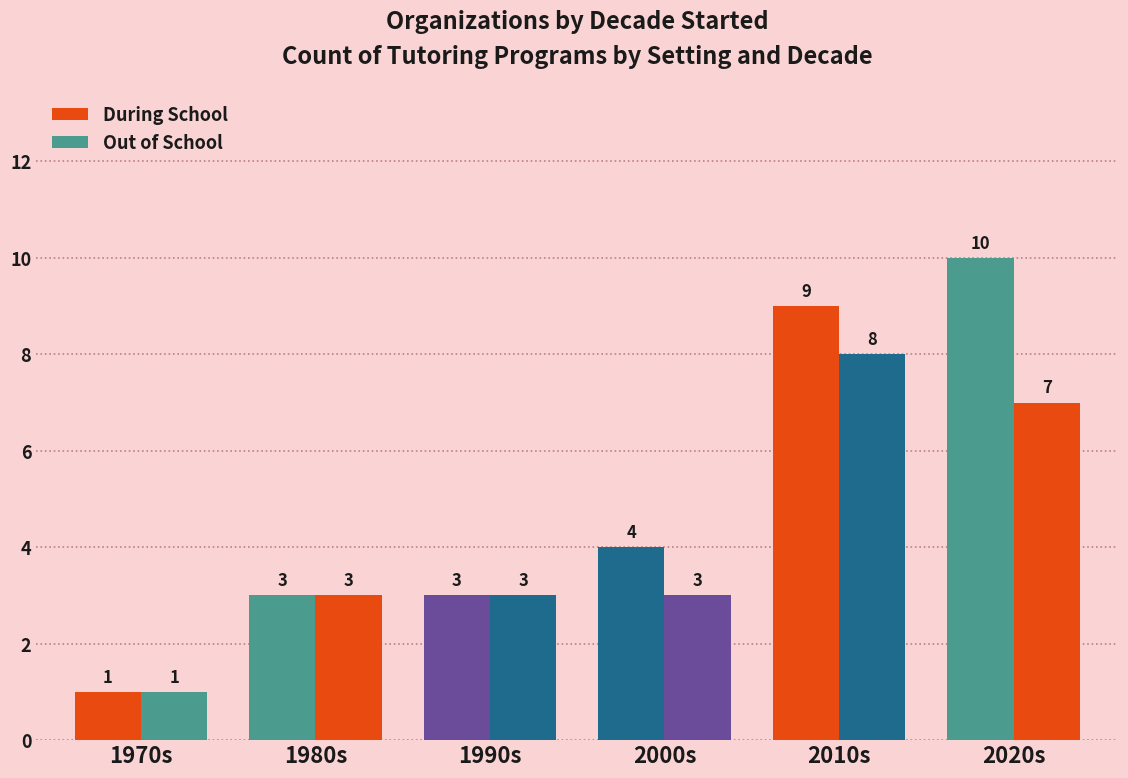

Which series changed the most between 2000s and 2010s?

During School